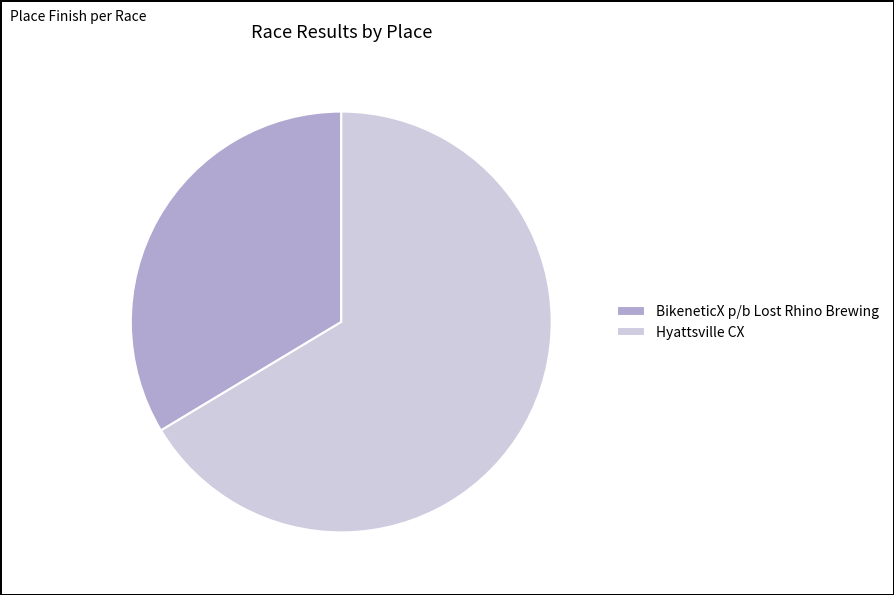

Rank the categories by value from highest to lowest.

Hyattsville CX, BikeneticX p/b Lost Rhino Brewing